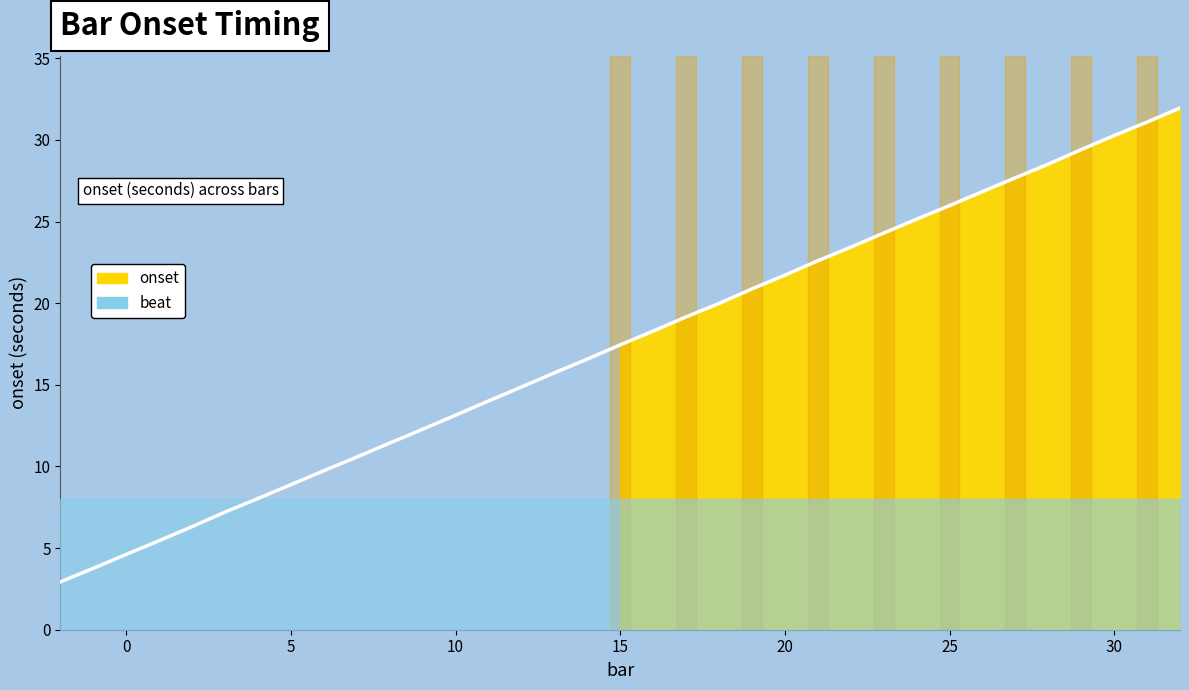

What is the label of the 31st point from the right?

15